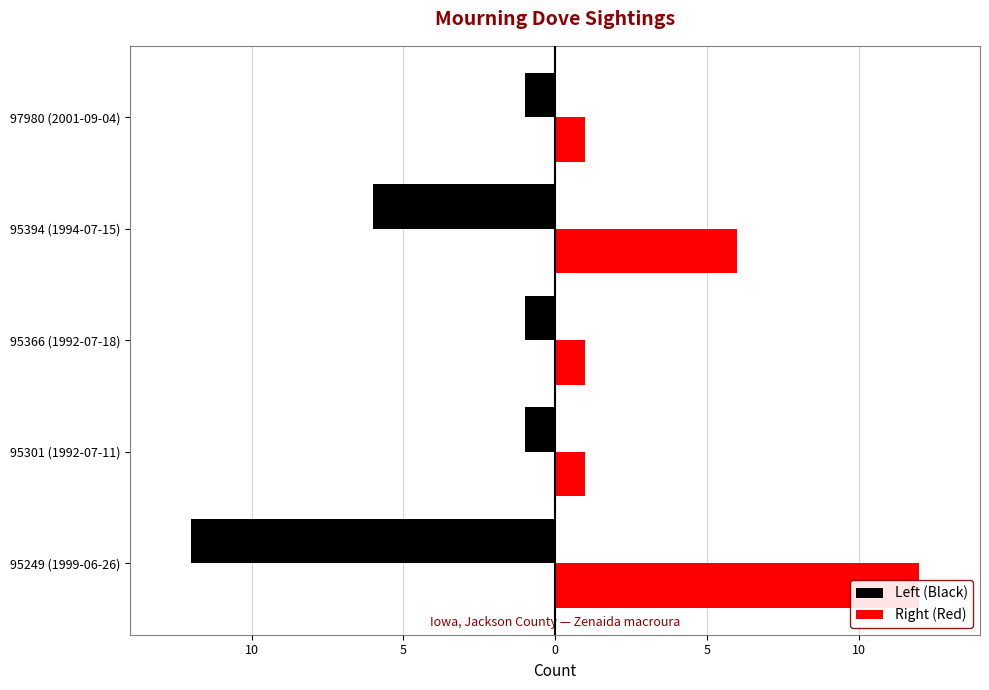

What is the minimum value shown in the chart?

-12